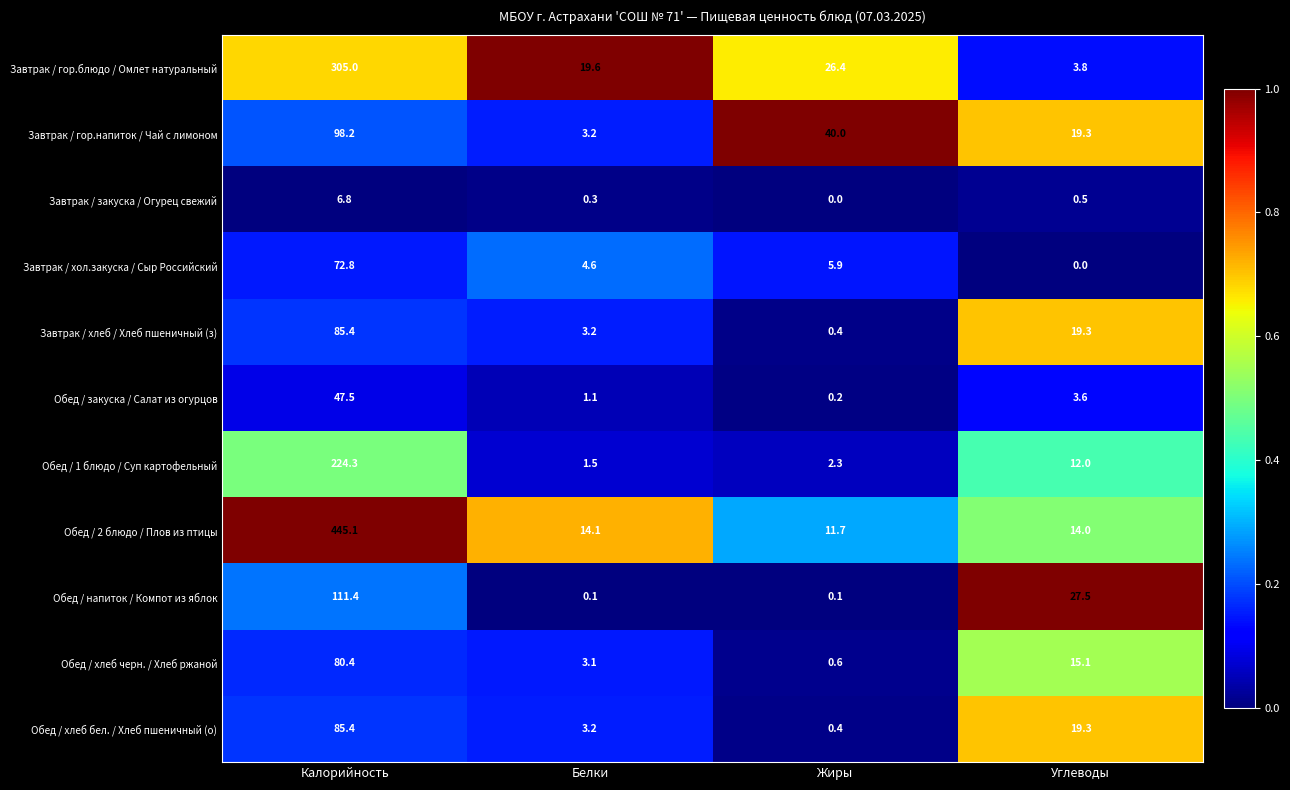

What is the difference between the maximum and second lowest values in the Обед / 2 блюдо / Плов из птицы series?

431.1